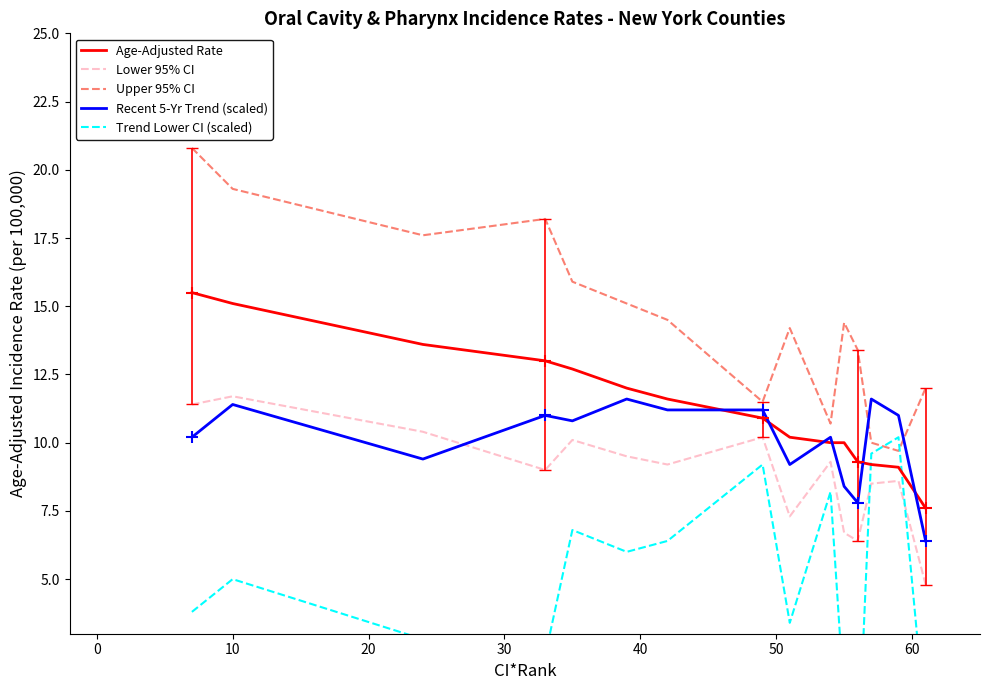

Which series contains the highest Y value?

Upper 95% CI